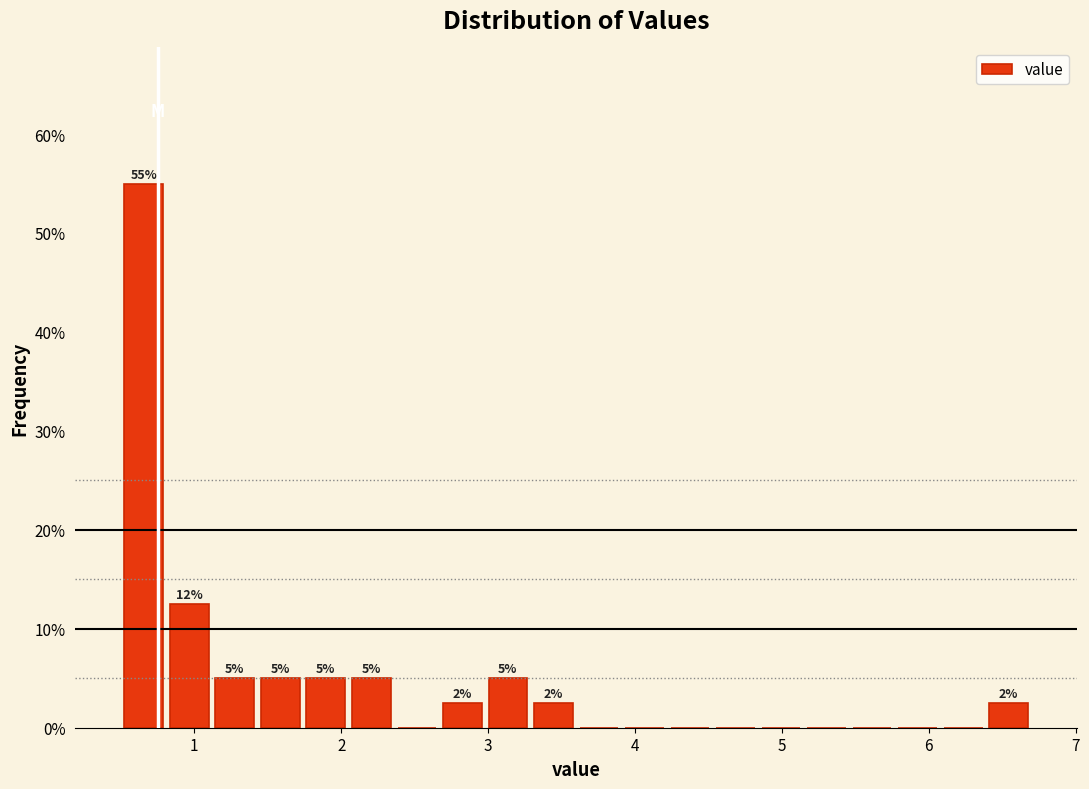

Read against the x-axis, roughly where is the centre of the tallest bar?

0.7